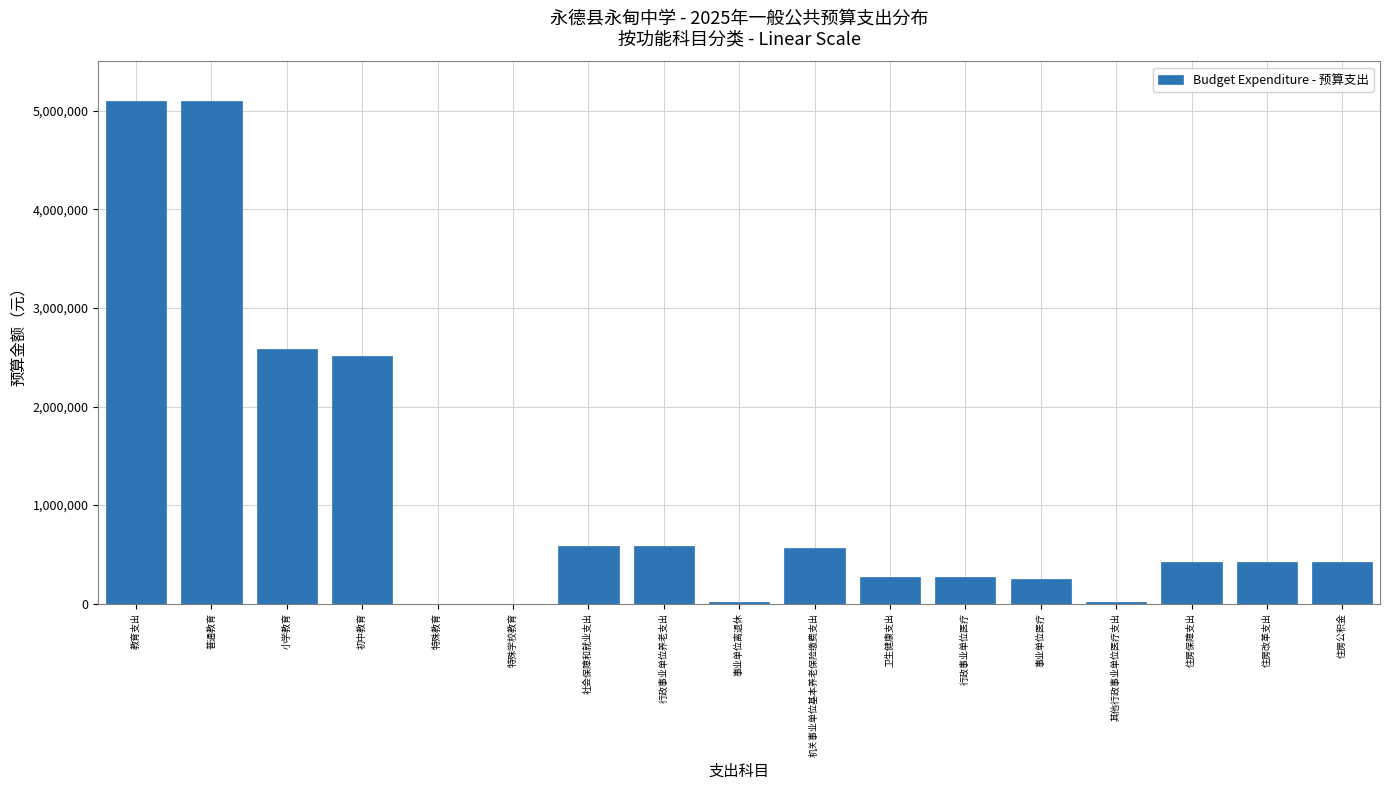

True or false: the data shows 269560.7 at 行政事业单位医疗.

True